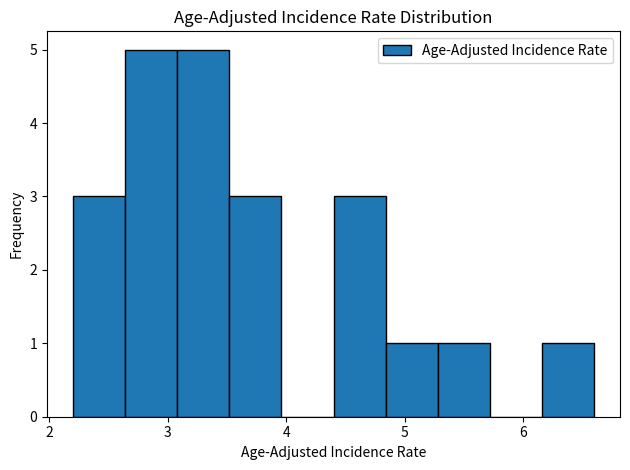

What is the height of the bar covering 2.64 to 3.08 on the x-axis? Neither the bar edges nor the heights are printed on the chart, so give them approximately, as read against the axes.

5